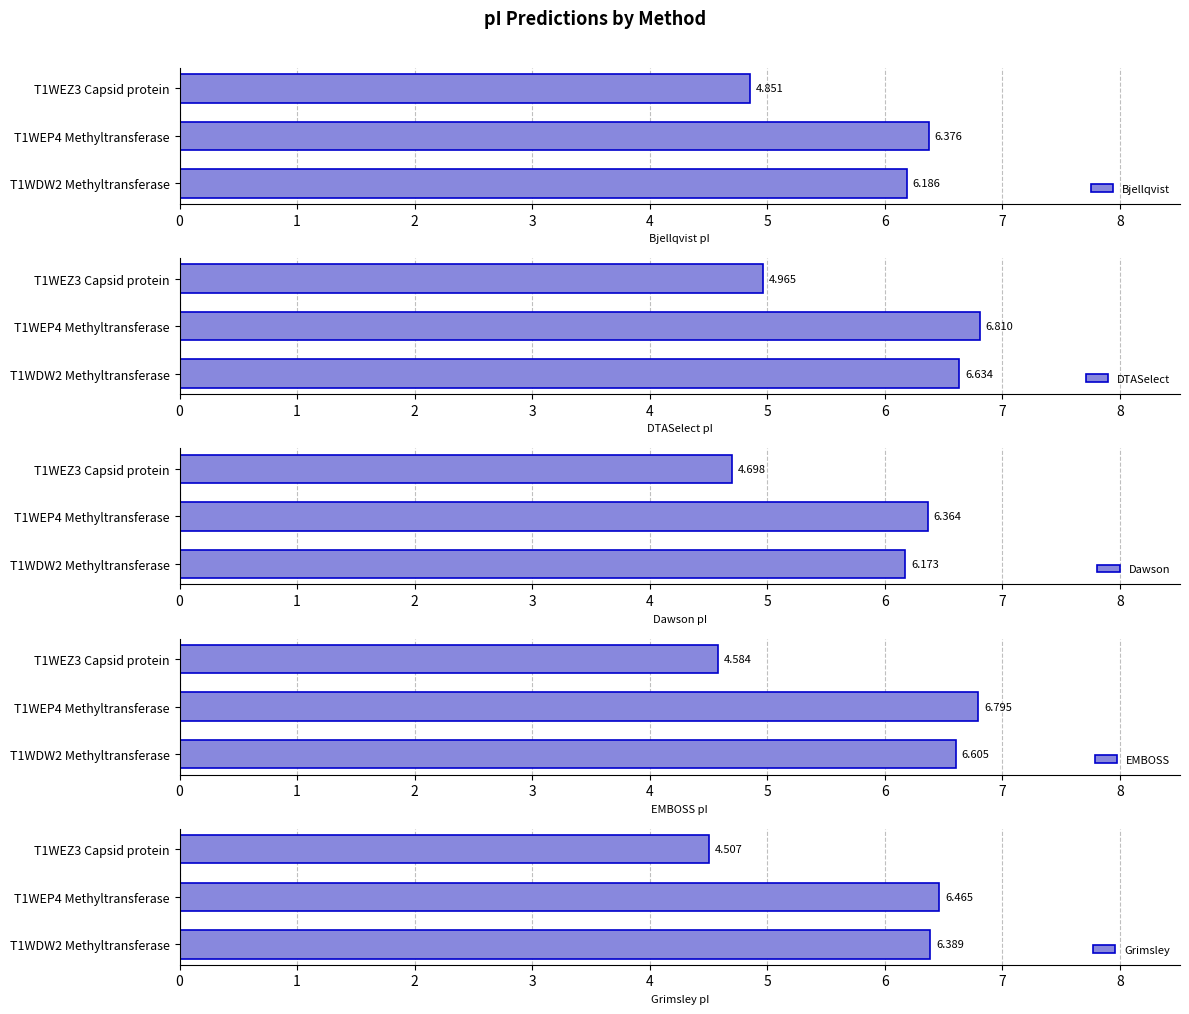

What is the highest value of the Dawson series?

6.4